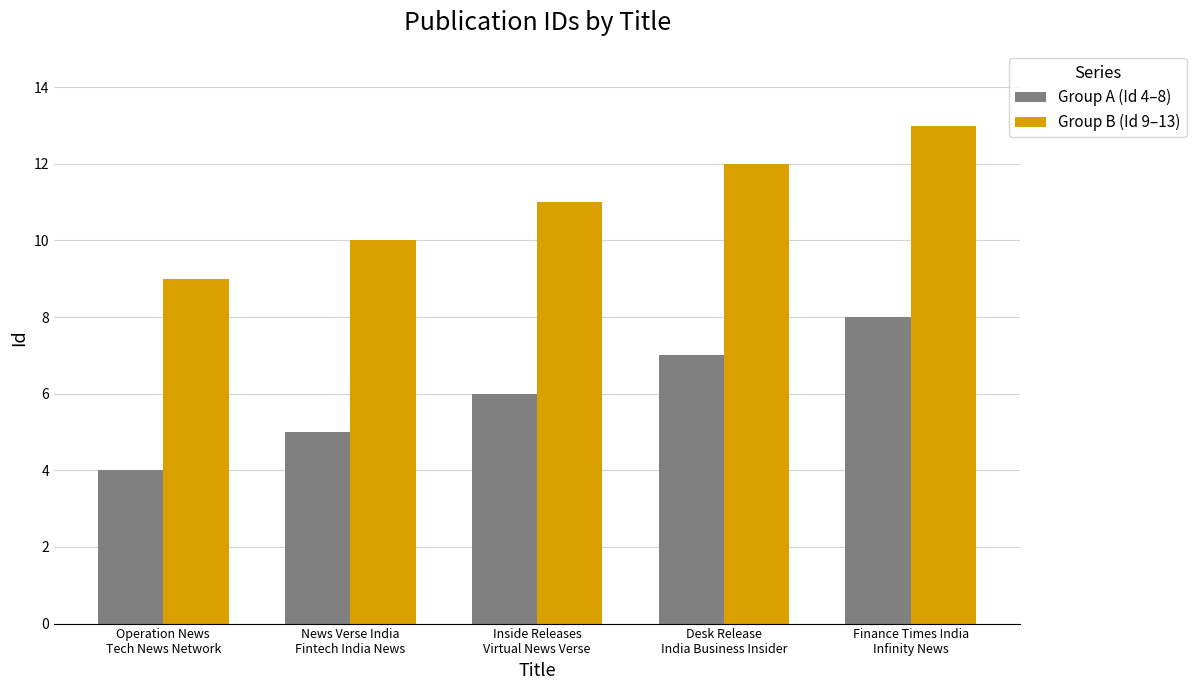

How many bars are there in each group?

2